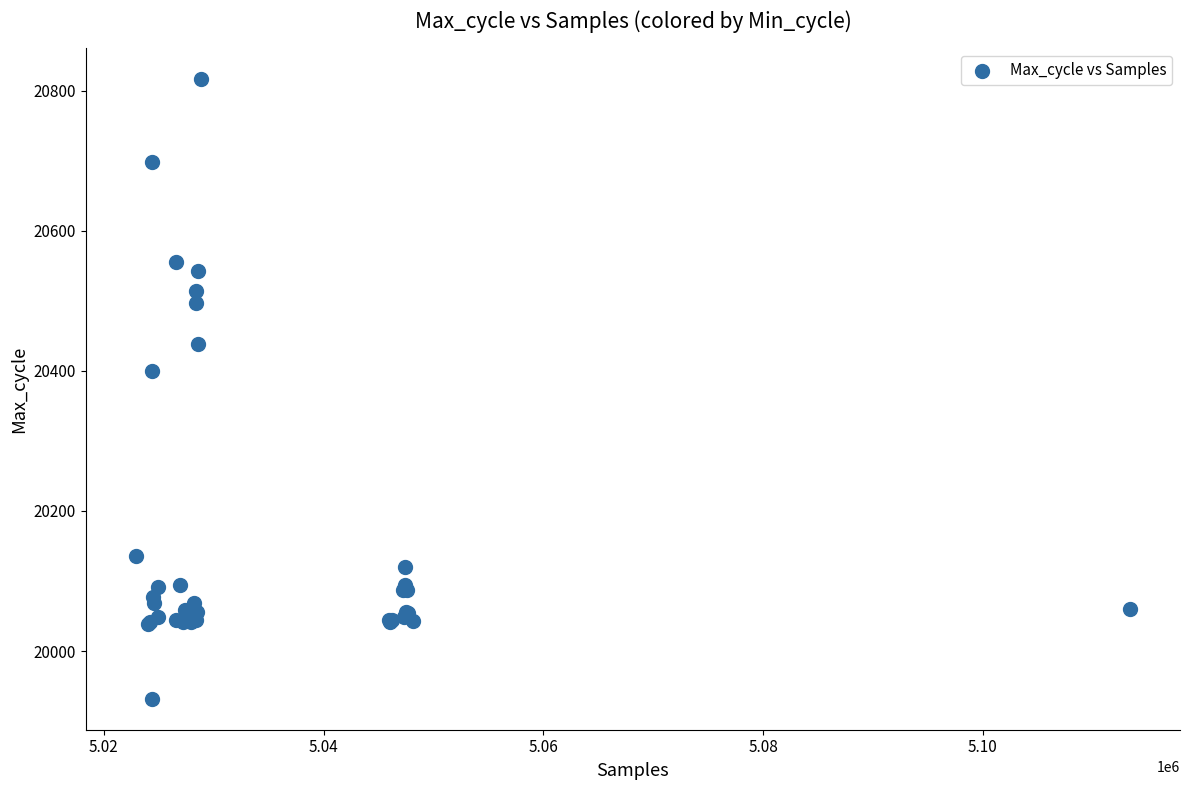

What Y value in the scatter plot is closest to 20374?

20400